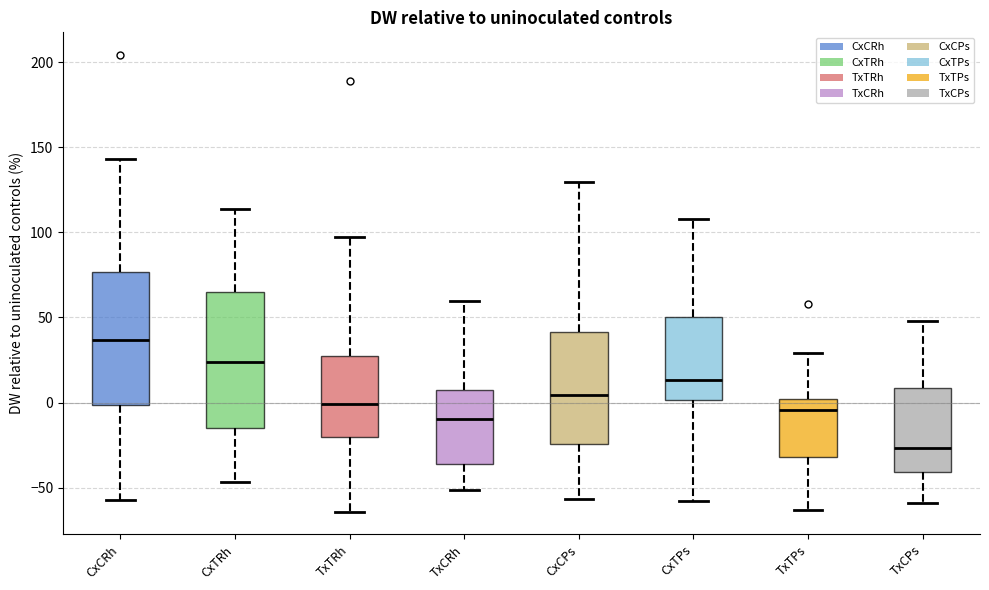

Where is the upper edge of the box for TxTPs on the y-axis? The values are not printed on the chart, so give them approximately, as read against the axis.

0